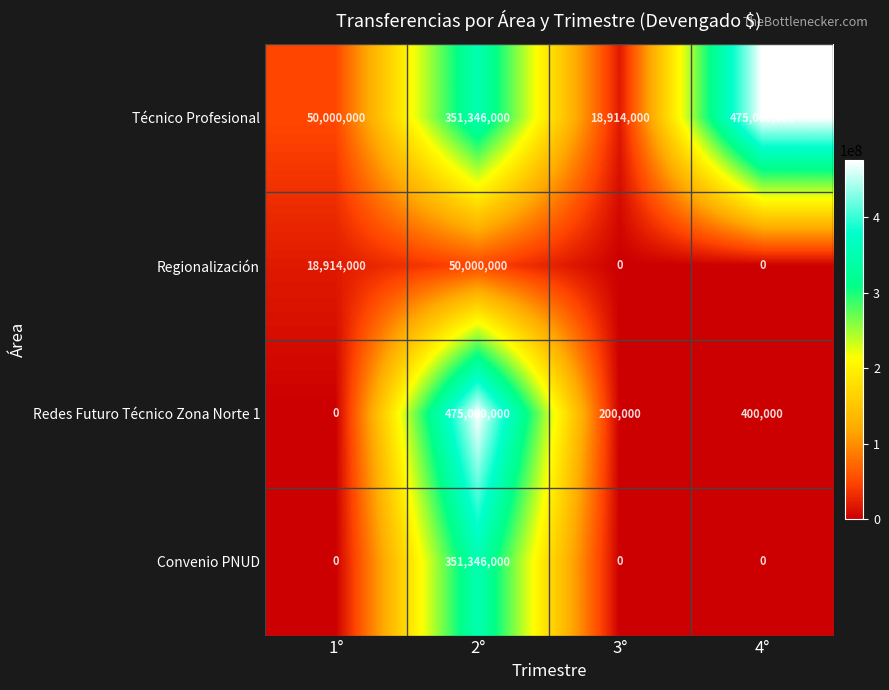

Reading right to left, list all the values displayed in this chart.

Técnico Profesional: 475000000	18914000	351346000	50000000
Regionalización: 0	0	50000000	18914000
Redes Futuro Técnico Zona Norte 1: 400000	200000	475000000	0
Convenio PNUD: 0	0	351346000	0